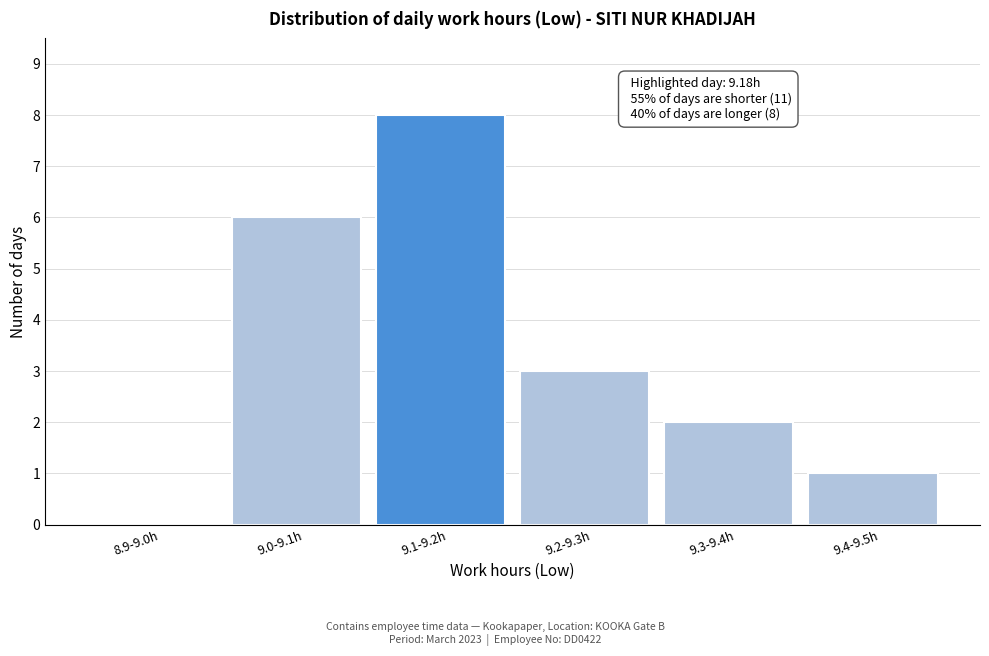

Reading left to right, list all the values displayed in this chart.

8.9-9.0h=0	9.0-9.1h=6	9.1-9.2h=8	9.2-9.3h=3	9.3-9.4h=2	9.4-9.5h=1